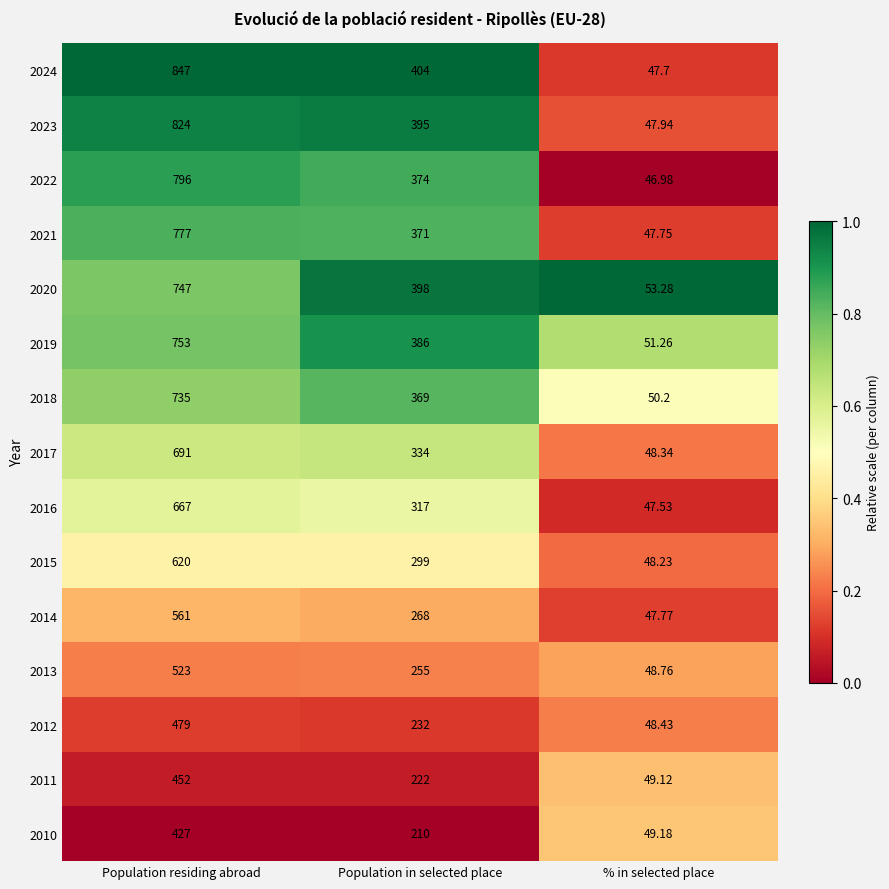

At which label is 2017 closest to 369?

Population in selected place